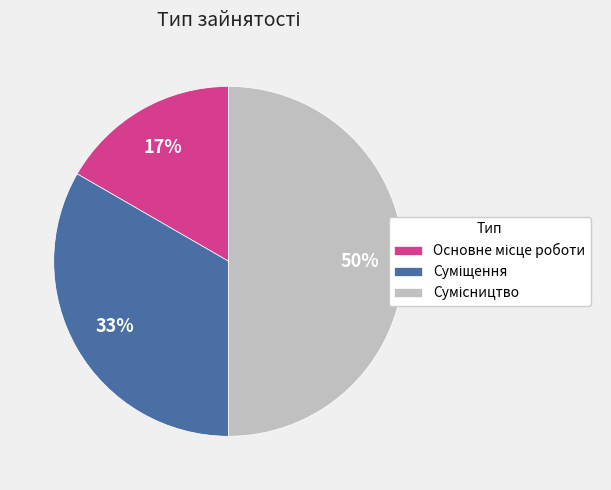

To the nearest percent, what is the difference between the largest and smallest slice percentages?

33%